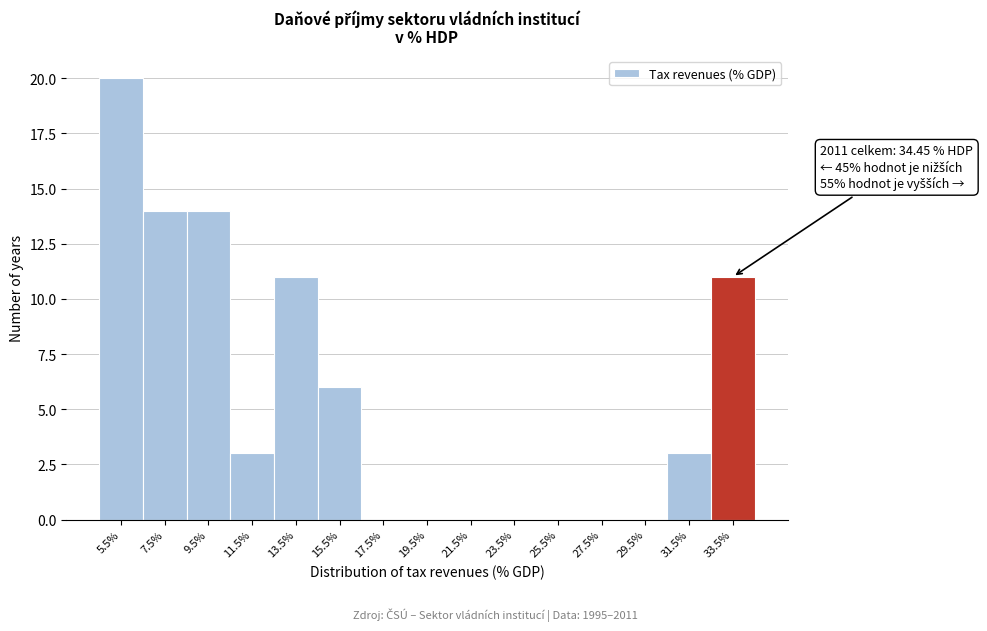

Reading left to right, extract all data points from this chart.

5.5%=20	7.5%=14	9.5%=14	11.5%=3	13.5%=11	15.5%=6	17.5%=0	19.5%=0	21.5%=0	23.5%=0	25.5%=0	27.5%=0	29.5%=0	31.5%=3	33.5%=11